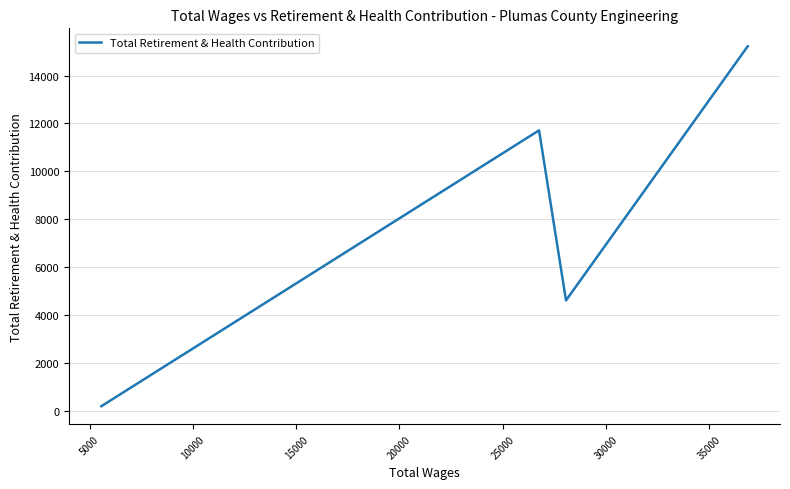

How many data points are above 11711?

2